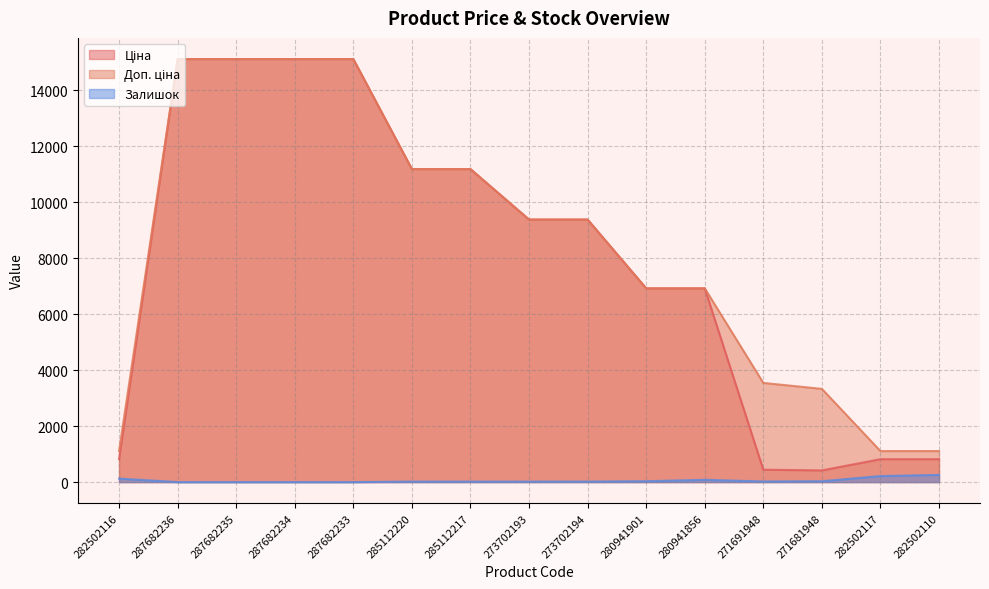

True or false: Залишок and Доп. ціна cross at least once.

False